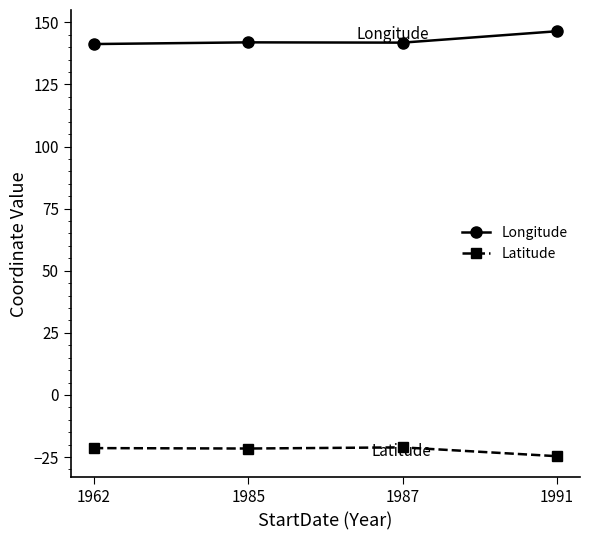

What is the smallest value displayed?

-24.7